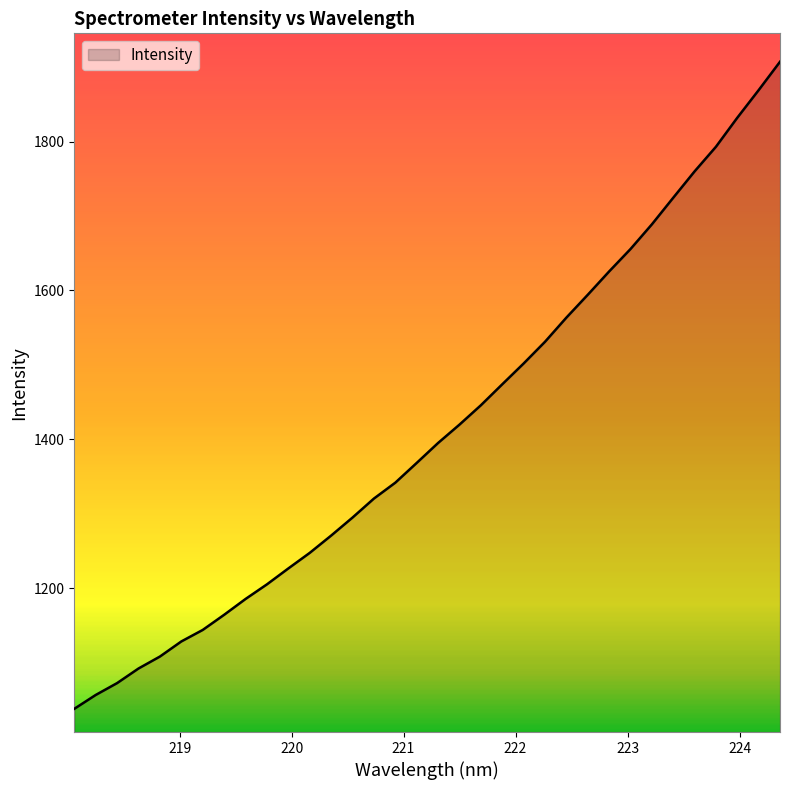

Reading right to left, extract all data points from this chart.

1907.1	1869.0	1831.9	1792.9	1759.9	1724.5	1688.7	1655.6	1625.5	1594.2	1563.6	1531.1	1502.0	1474.1	1445.9	1419.9	1395.3	1368.5	1342.0	1320.7	1295.2	1271.0	1247.8	1226.9	1205.5	1185.9	1164.7	1144.3	1128.9	1108.6	1092.6	1073.0	1057.0	1038.4